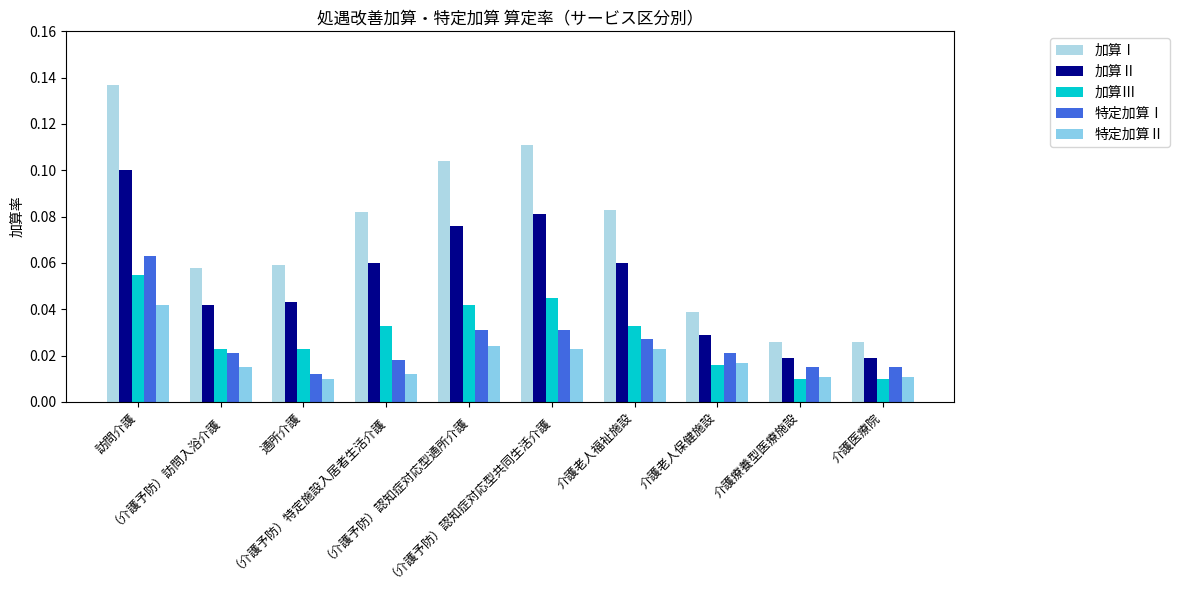

Are the bars horizontal?

No